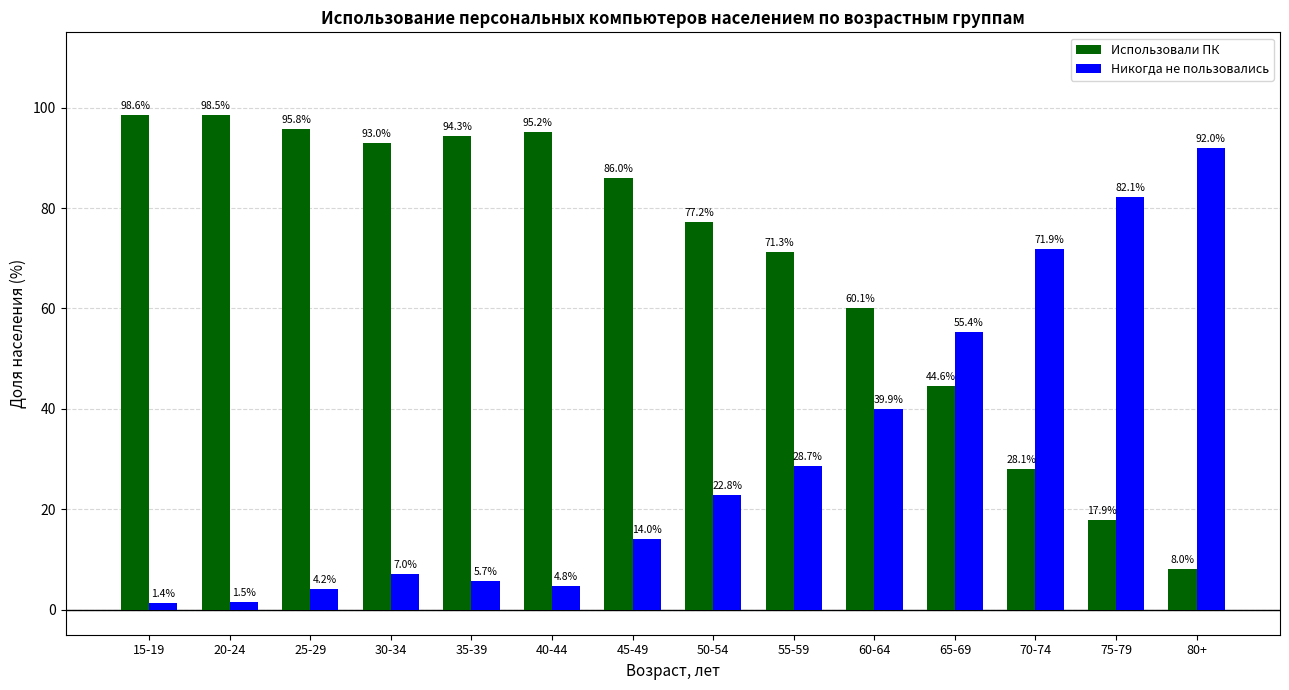

How many bars are there in total?

28